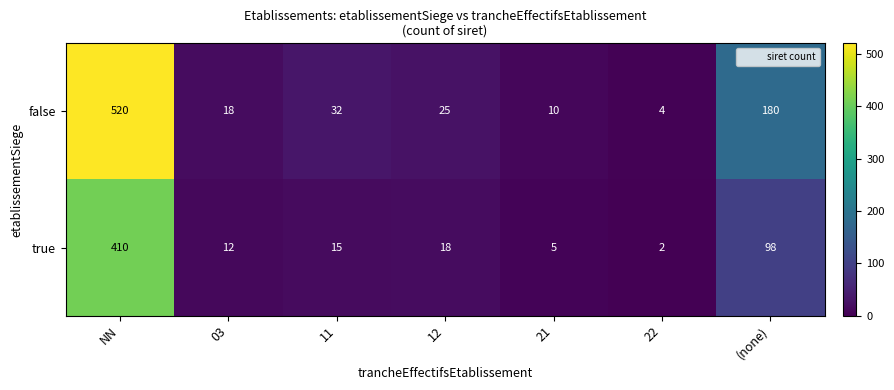

Reading left to right, list all the values displayed in this chart.

false: 520	18	32	25	10	4	180
true: 410	12	15	18	5	2	98